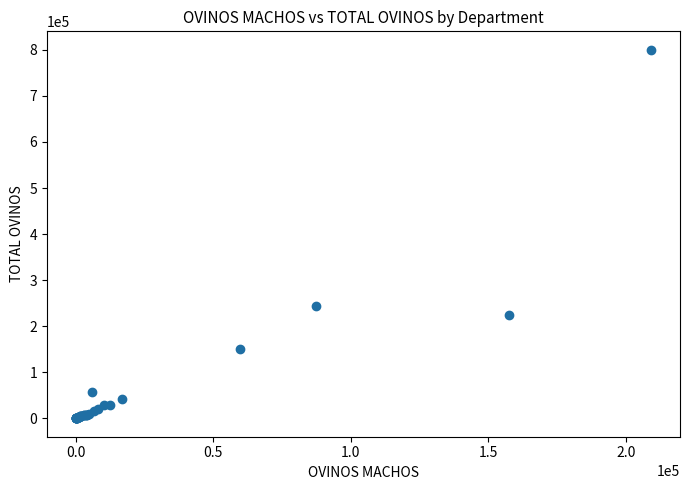

What Y value in the scatter plot is closest to 400116?

243082.0